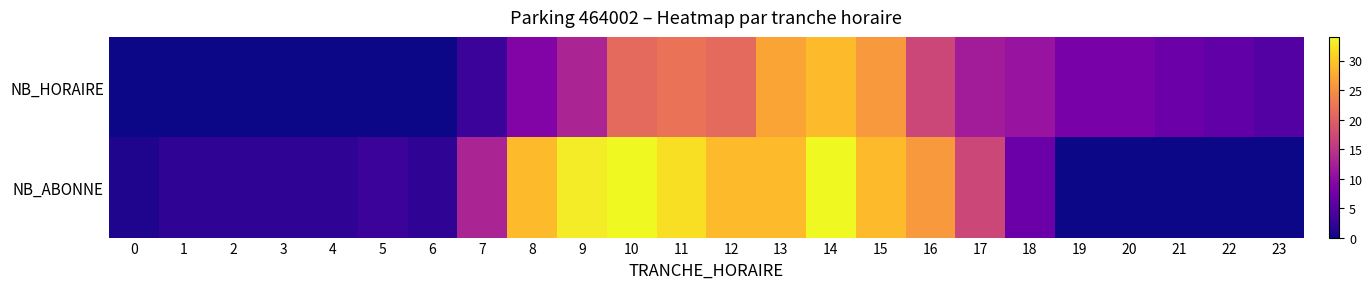

Between 6 and 8, which is larger?

8